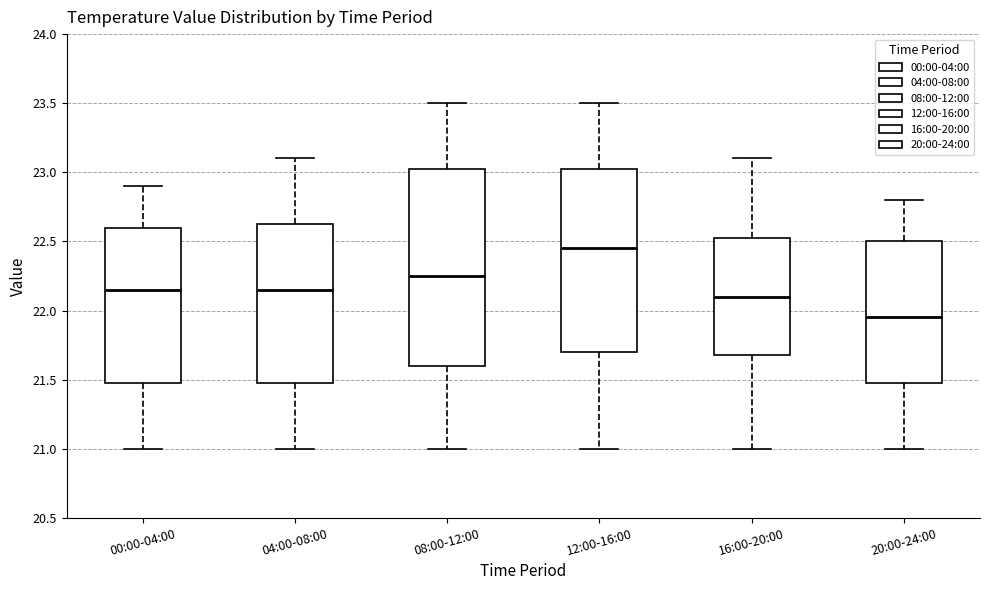

Which box has the highest median line?

12:00-16:00